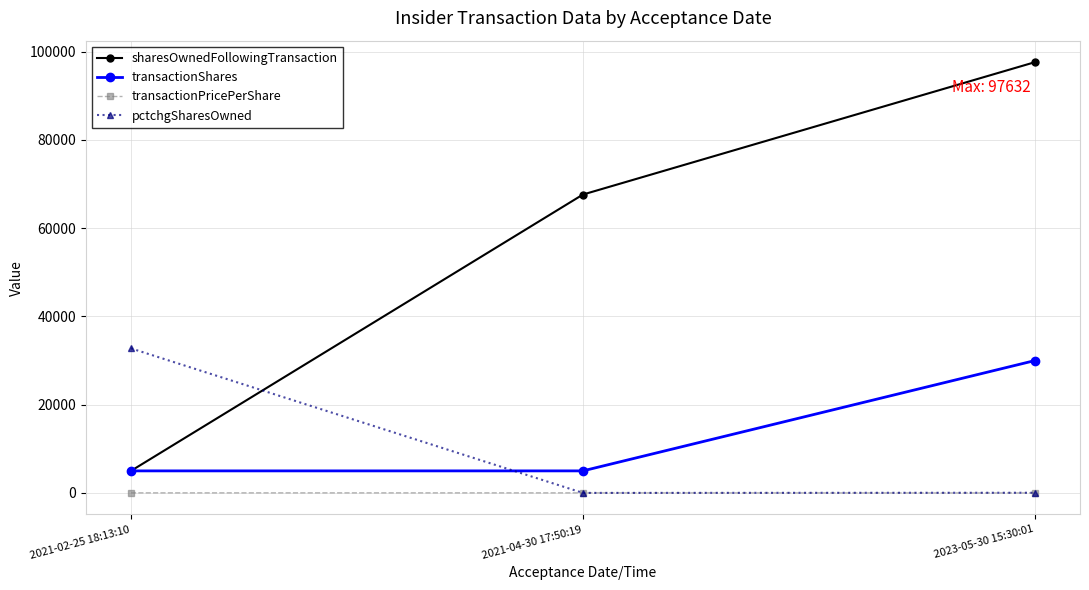

The value of pctchgSharesOwned at 2021-02-25 18:13:10 is 32767.0. True or false?

True